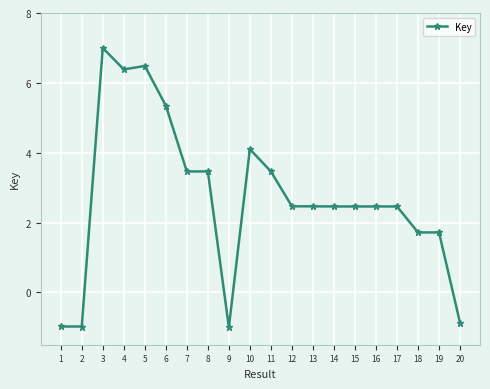

Read the value at 13.

2.5